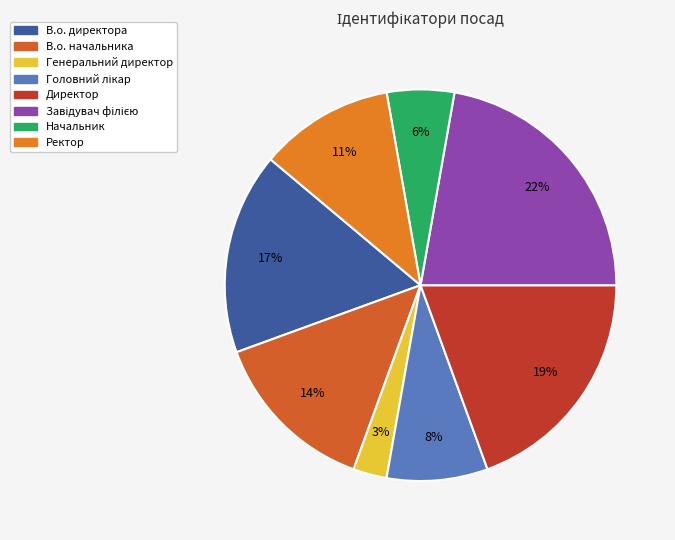

The Генеральний директор slice represents 3% of the pie. True or false?

True